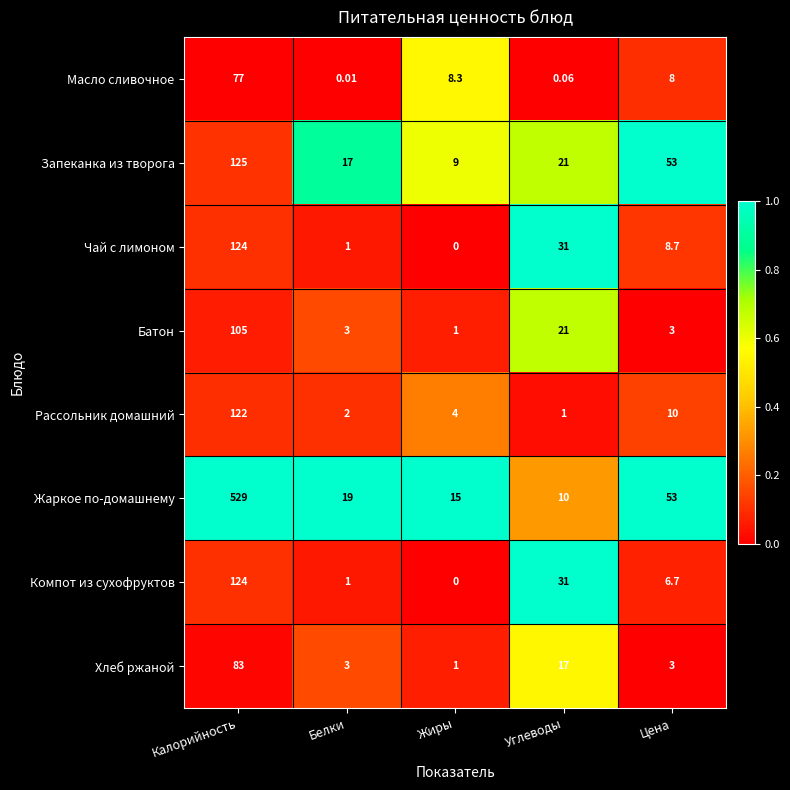

At how many categories does at least one series exceed 0?

5